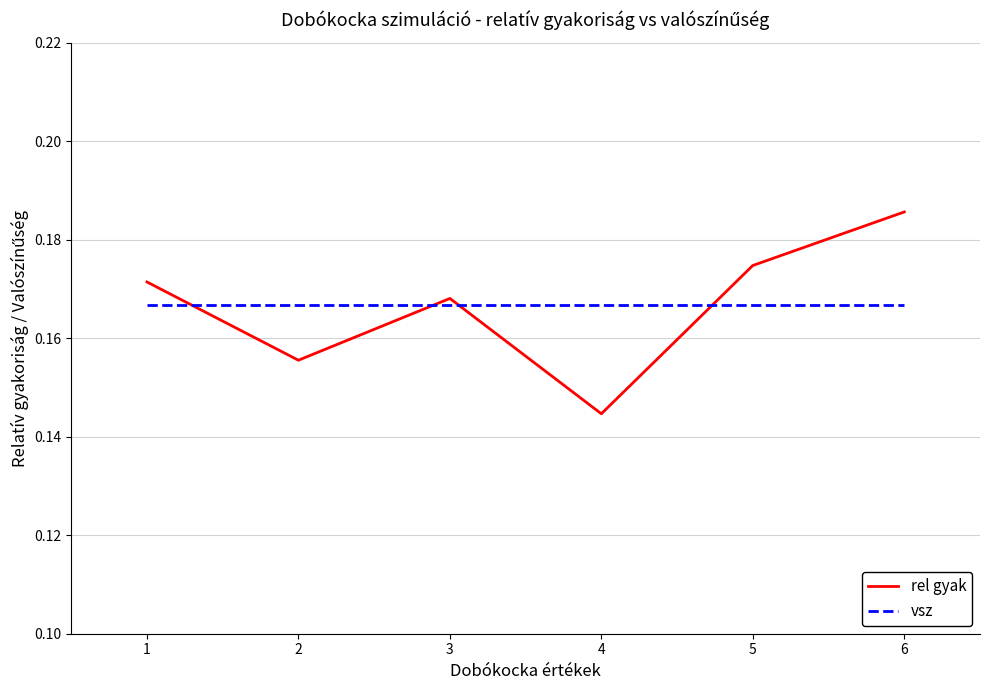

Count the rel gyak values in the range 0 to 1.

6